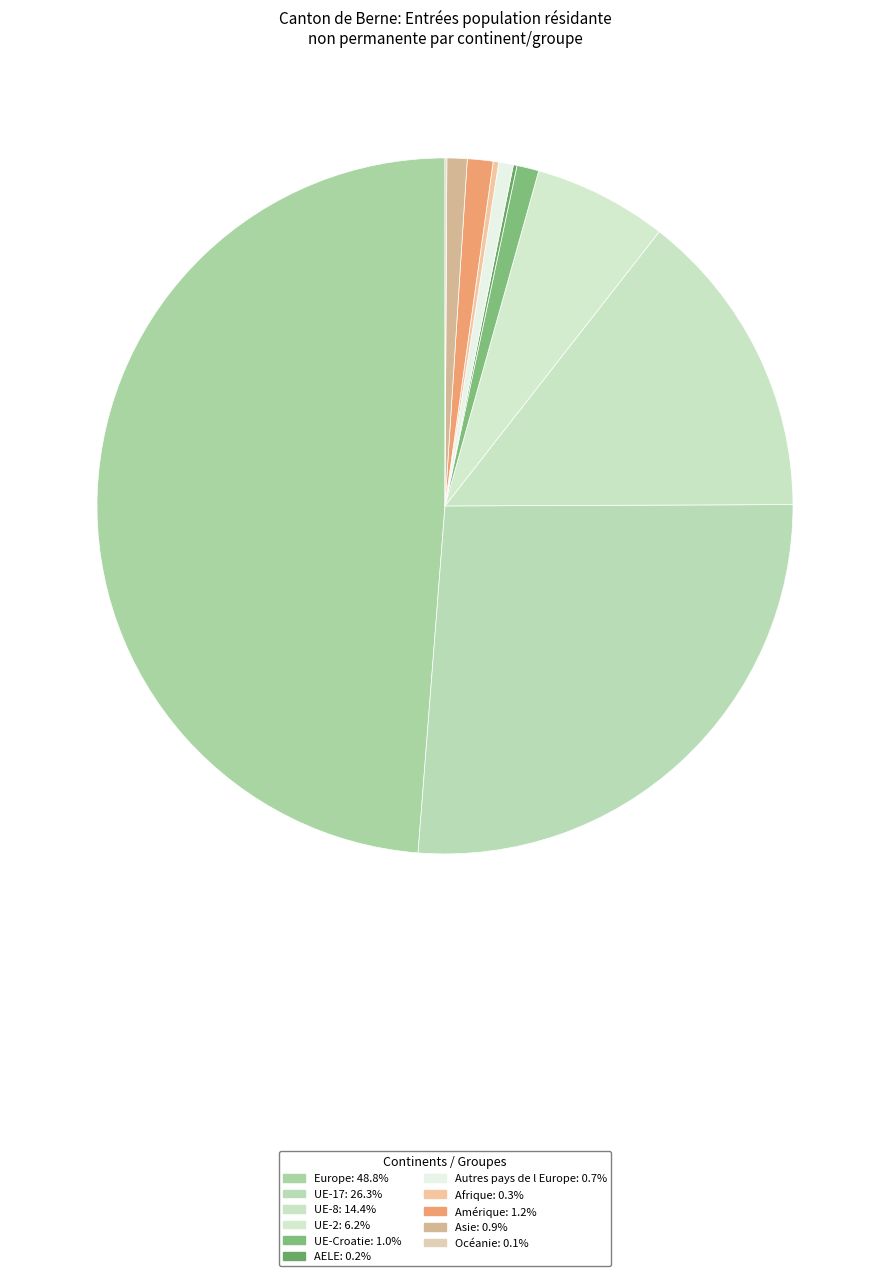

Combined, do Asie and AELE account for over 50%?

No